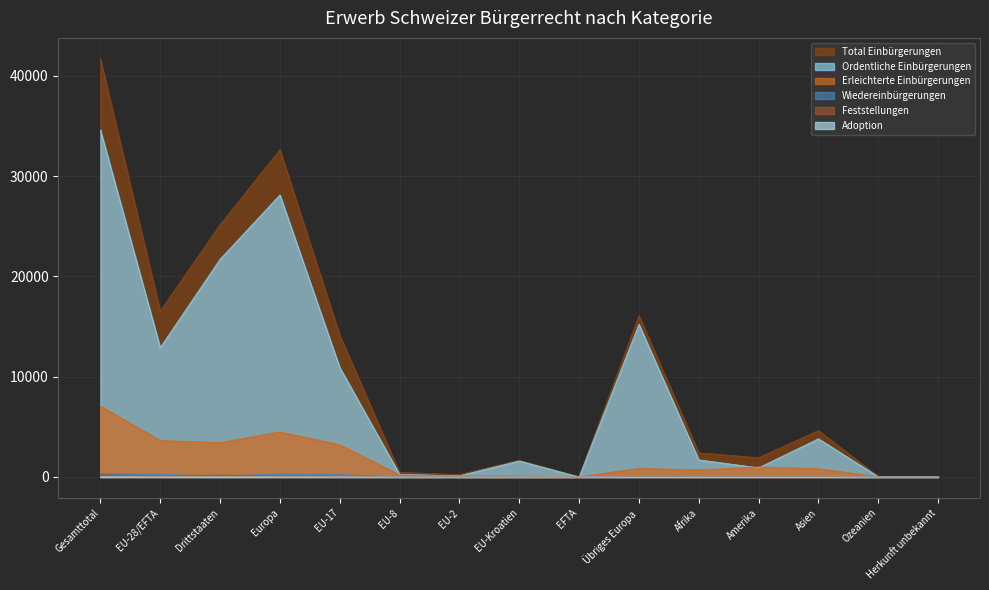

What is the value of the Ordentliche Einbürgerungen point at the 9th from the left?

11